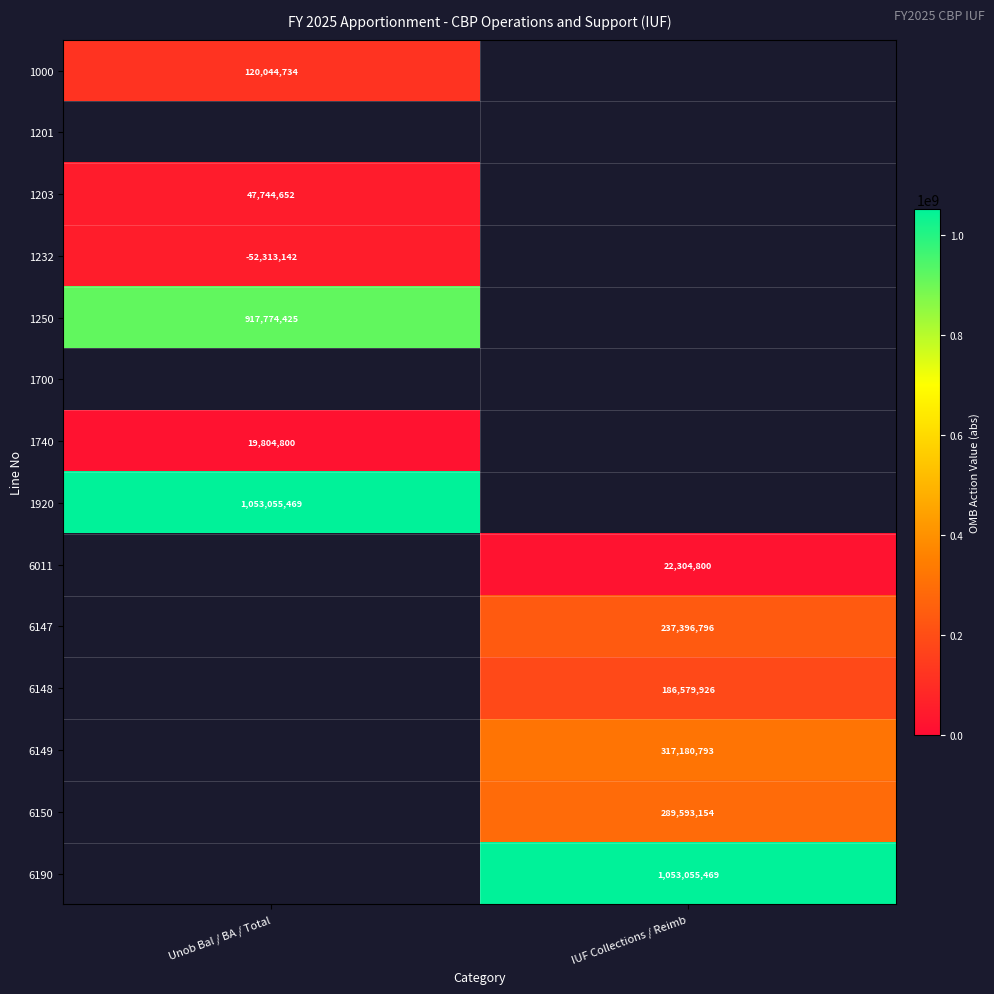

The value of 1203 at Unob Bal / BA / Total is 47744652. True or false?

True